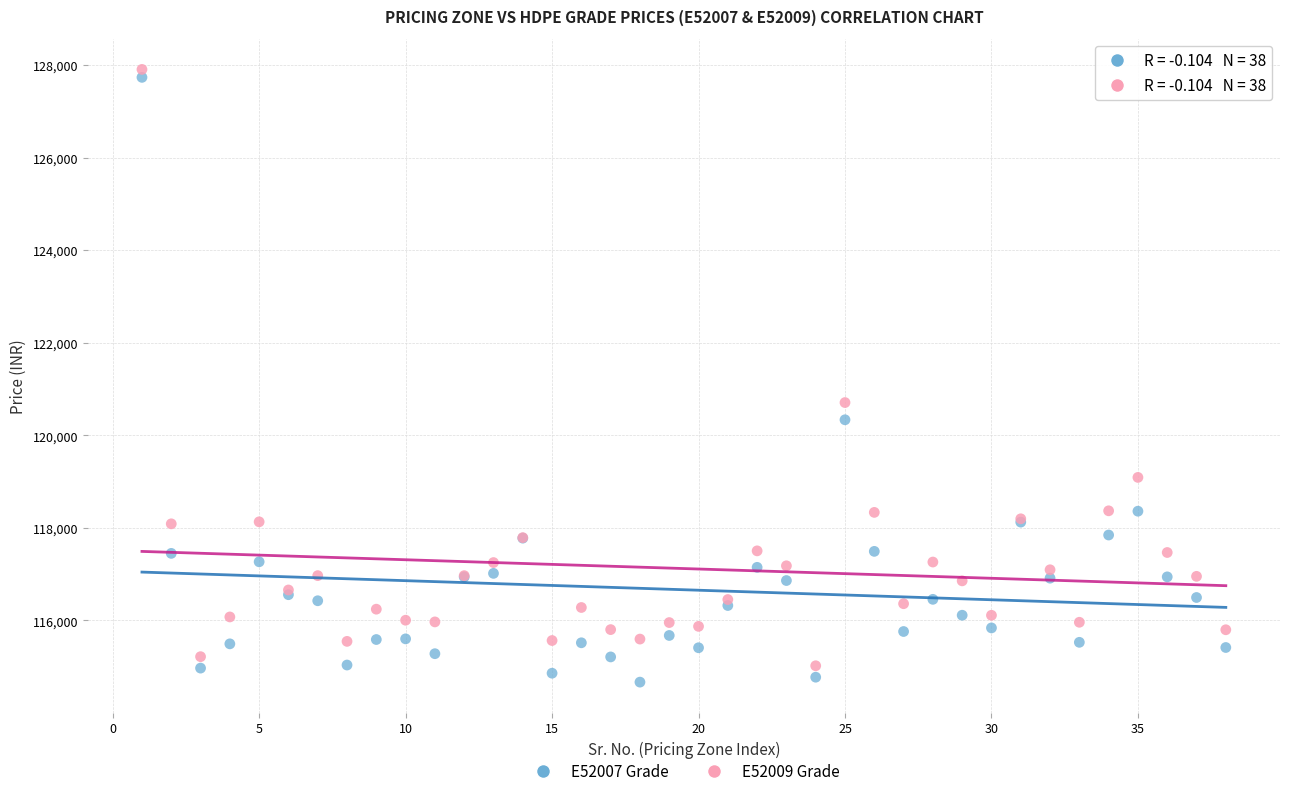

Across all series, what Y value is closest to 121286?

120707.1